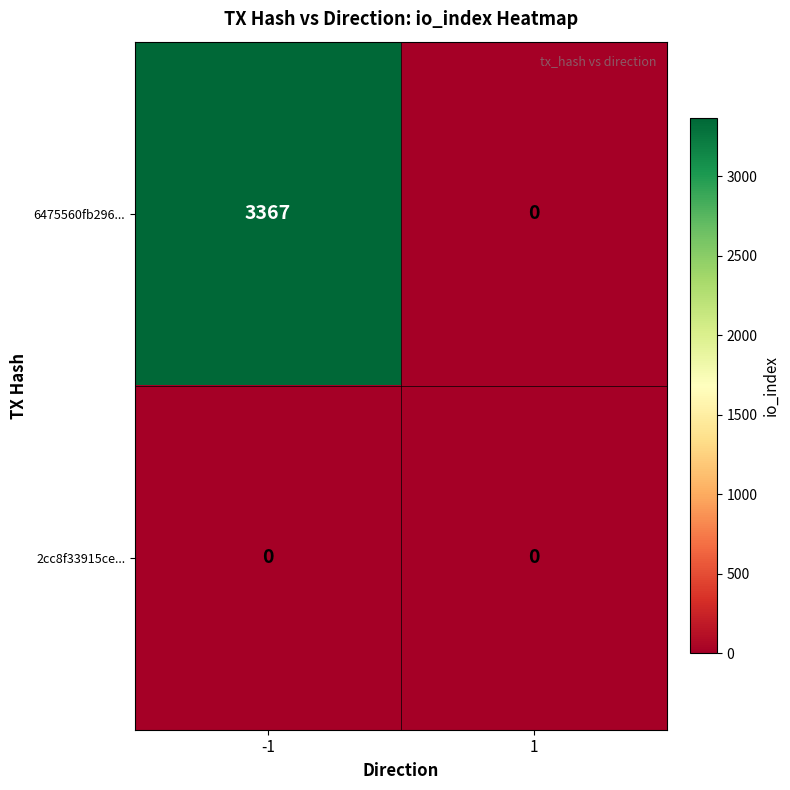

Is it true that 6475560fb296... equals 1996 at -1?

False